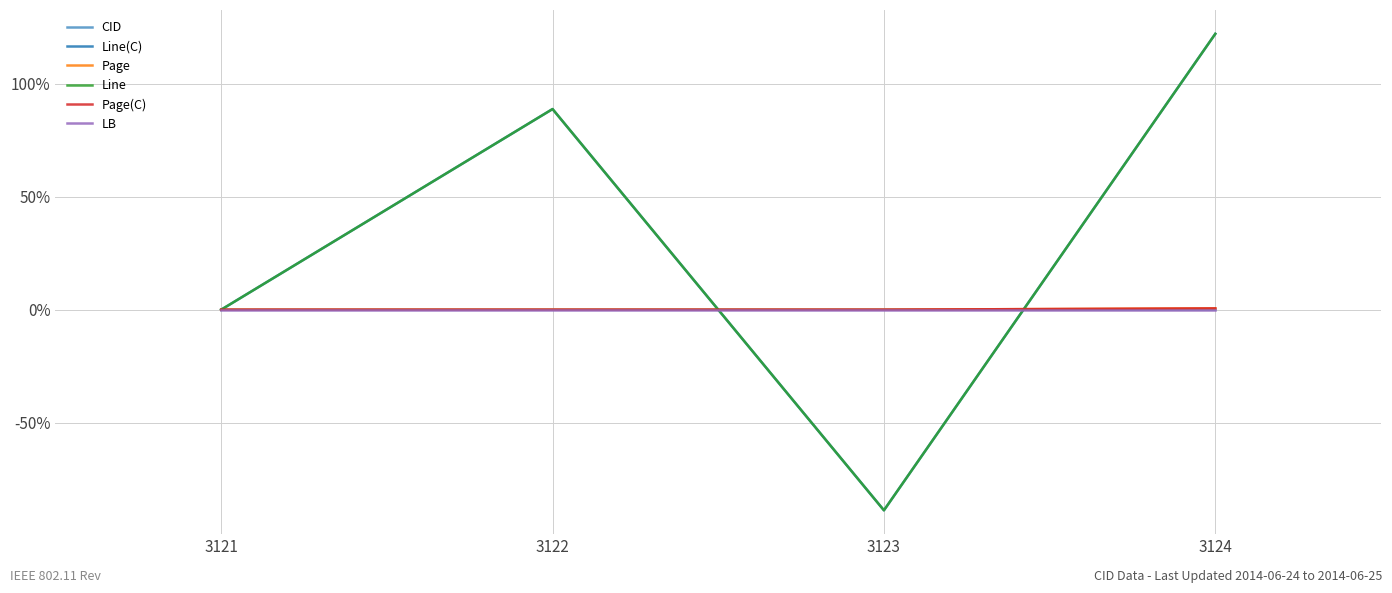

At which category does the chart reach its minimum across all series?

3123